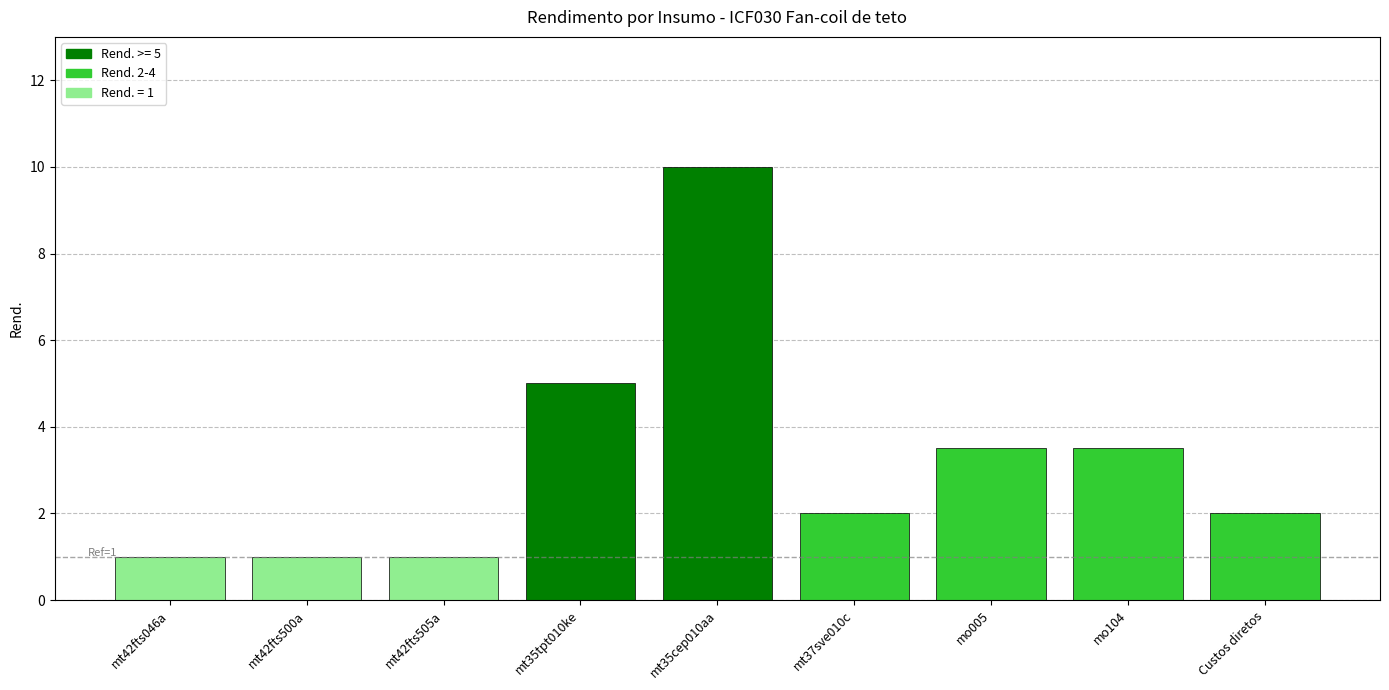

What is the difference between the maximum and minimum values?

9.0